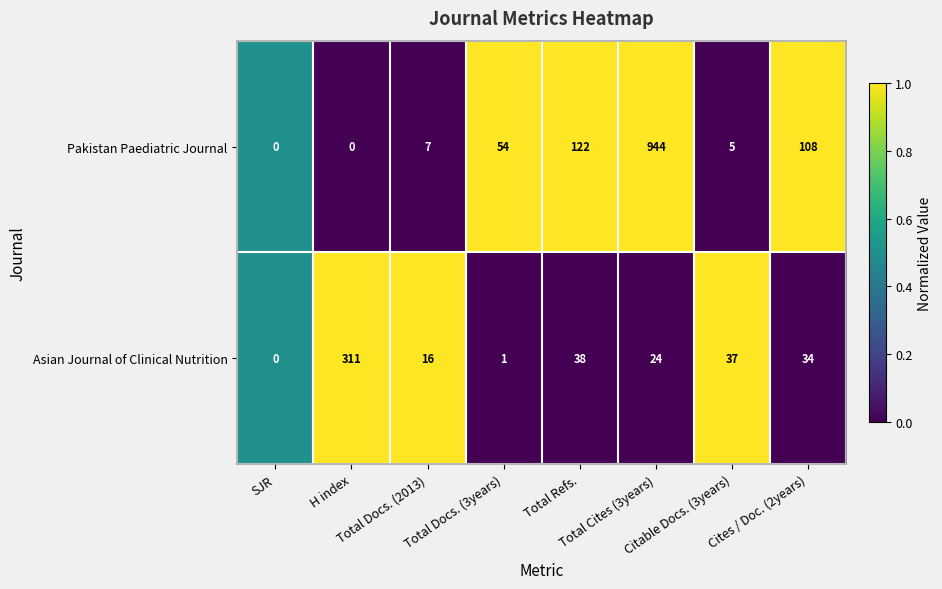

How many distinct data groups are displayed?

2